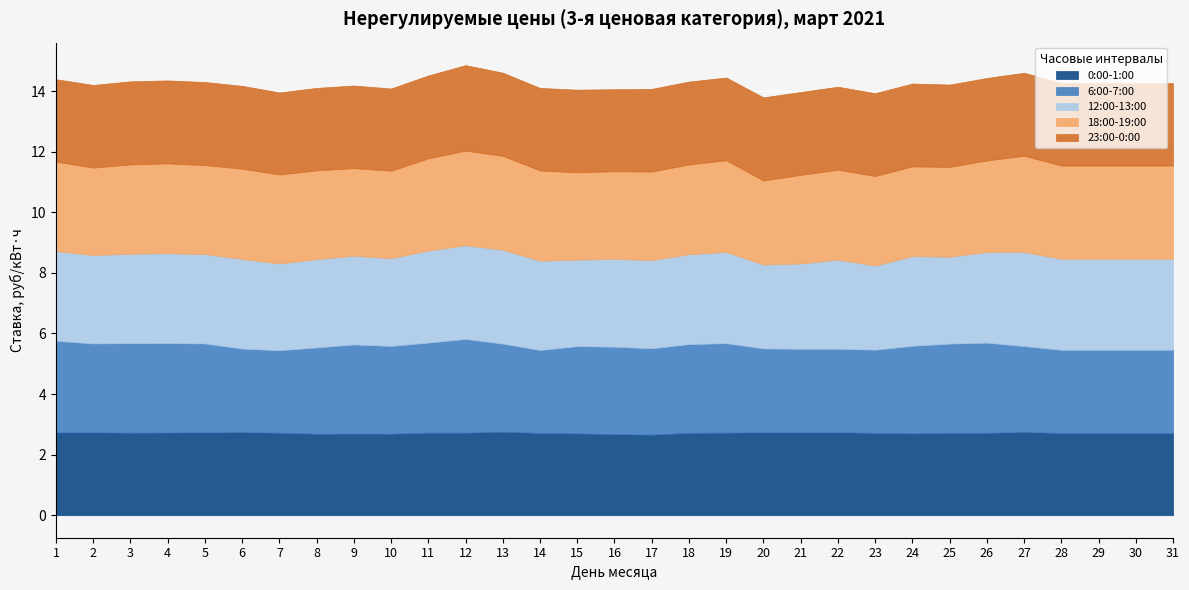

At which label is 23:00-0:00 closest to 2?

16